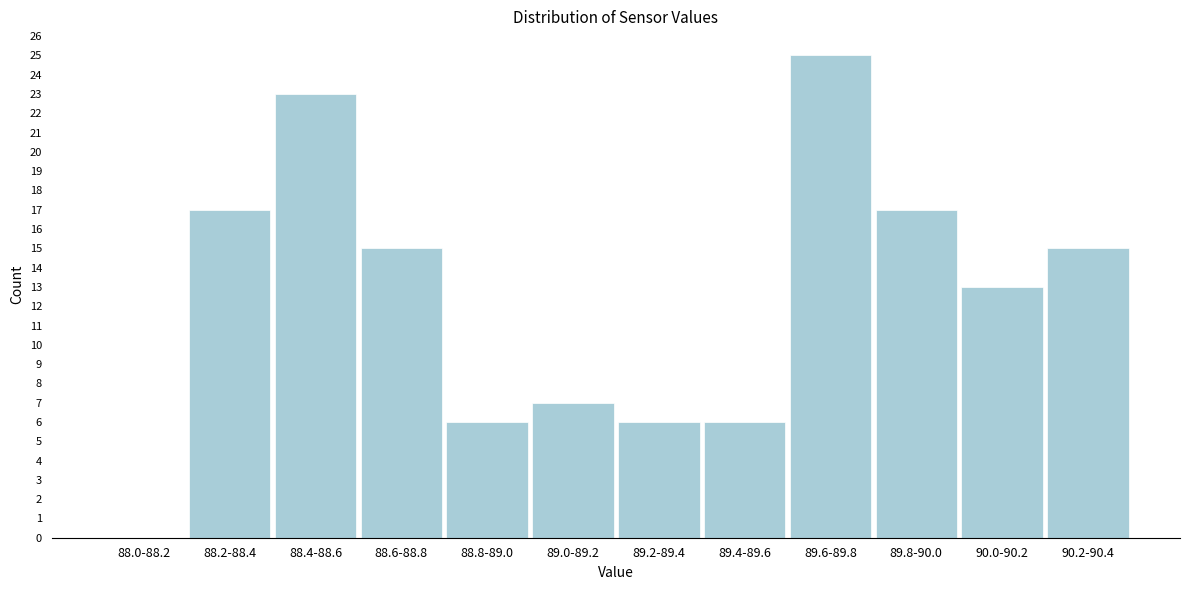

Reading left to right, transcribe all the data shown in this chart.

88.0-88.2=0	88.2-88.4=17	88.4-88.6=23	88.6-88.8=15	88.8-89.0=6	89.0-89.2=7	89.2-89.4=6	89.4-89.6=6	89.6-89.8=25	89.8-90.0=17	90.0-90.2=13	90.2-90.4=15